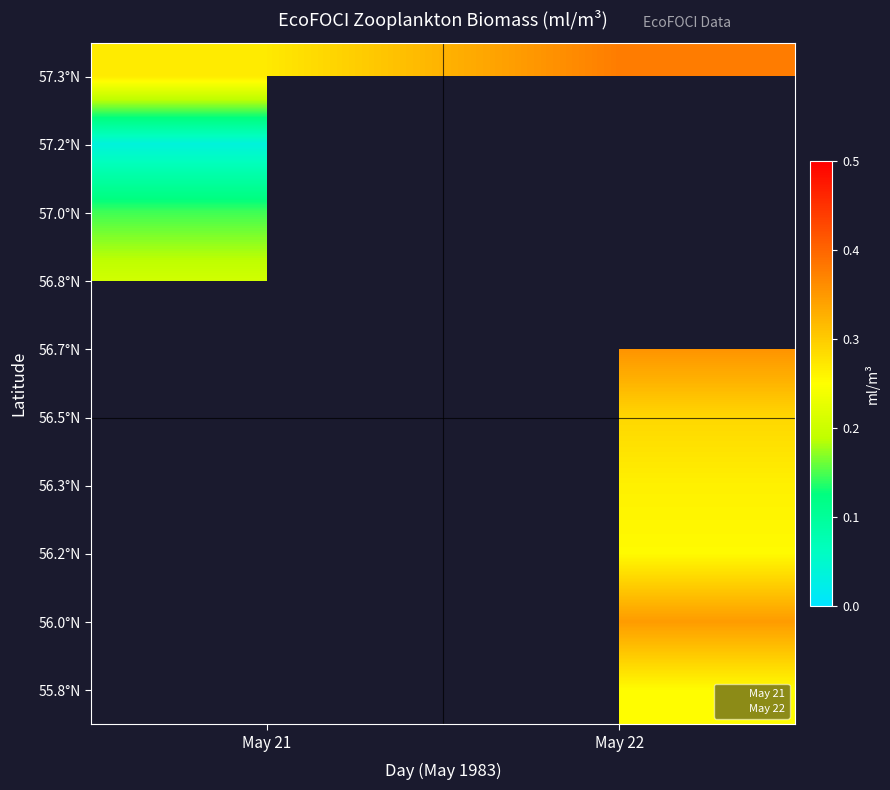

At which category does the chart reach its peak across all series?

May 22